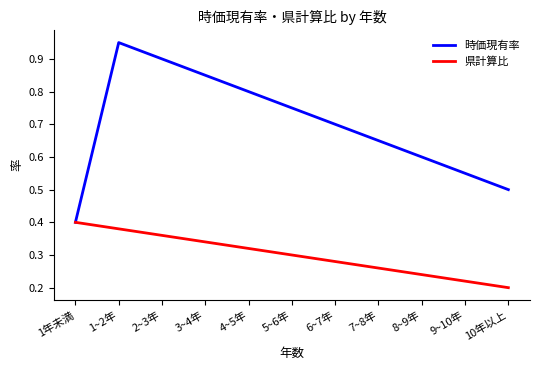

True or false: 県計算比 has a value of 0.4 at 1年未満.

True